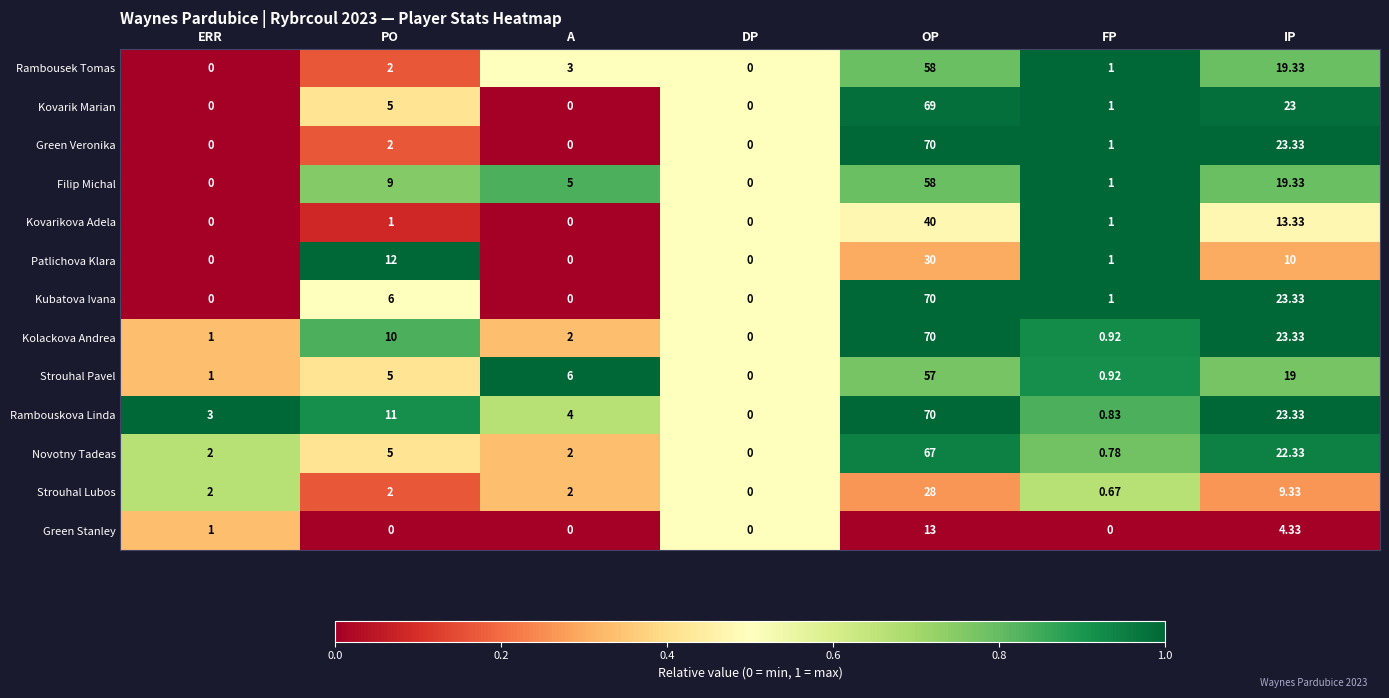

Which series changed the most between OP and FP?

Rambouskova Linda